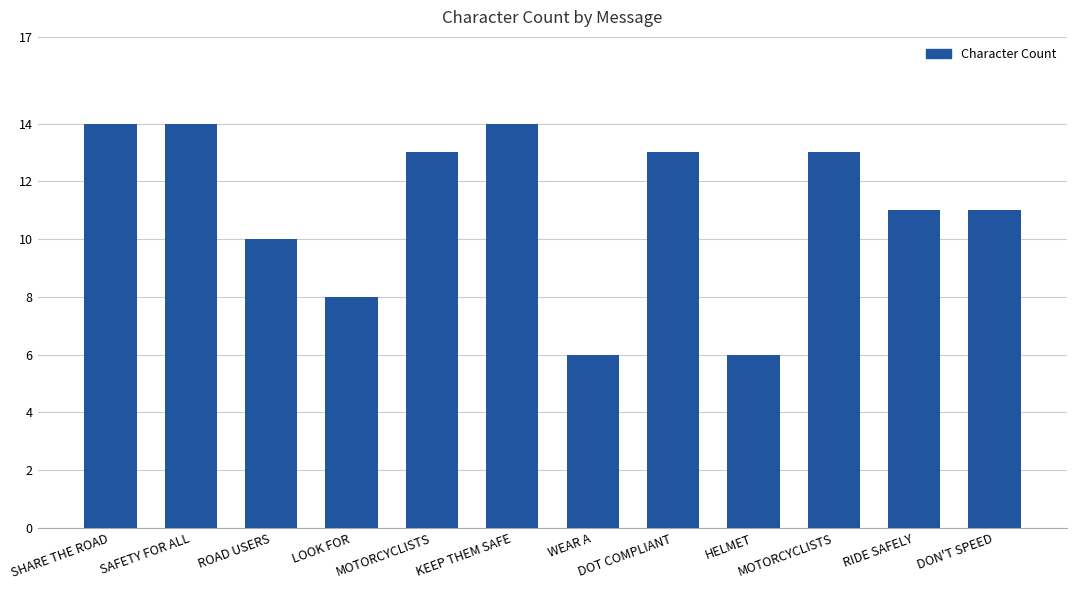

List the labels in order of value, largest first.

SHARE THE ROAD, SAFETY FOR ALL, KEEP THEM SAFE, MOTORCYCLISTS, DOT COMPLIANT, MOTORCYCLISTS, RIDE SAFELY, DON'T SPEED, ROAD USERS, LOOK FOR, WEAR A, HELMET